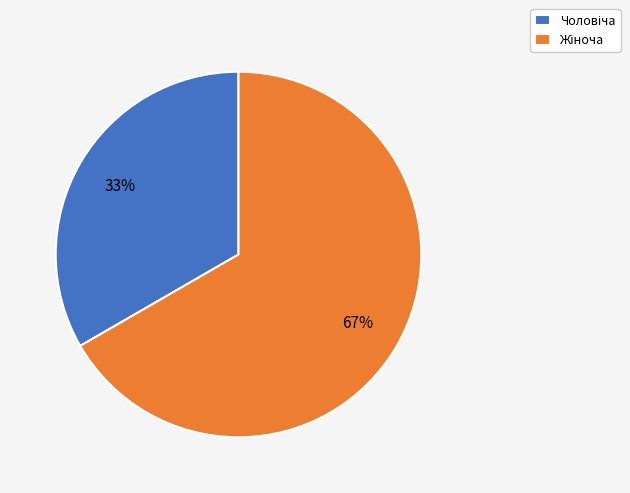

To the nearest percent, what is the average slice percentage?

50%